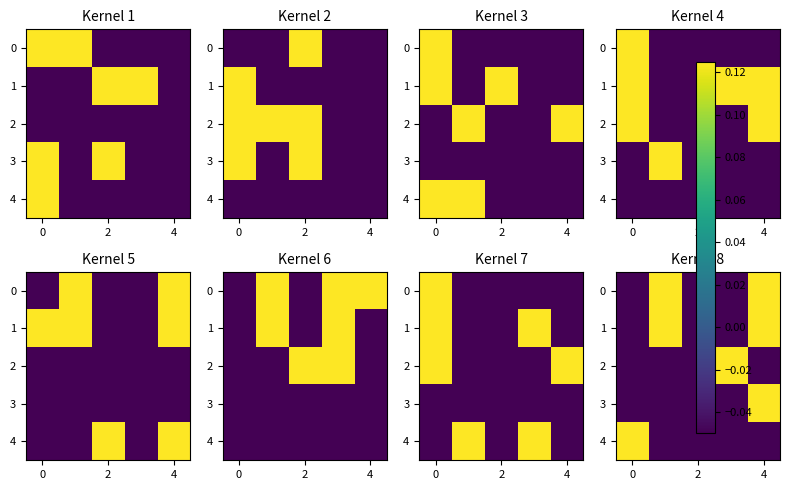

At which category is the sum across all series the highest?

4